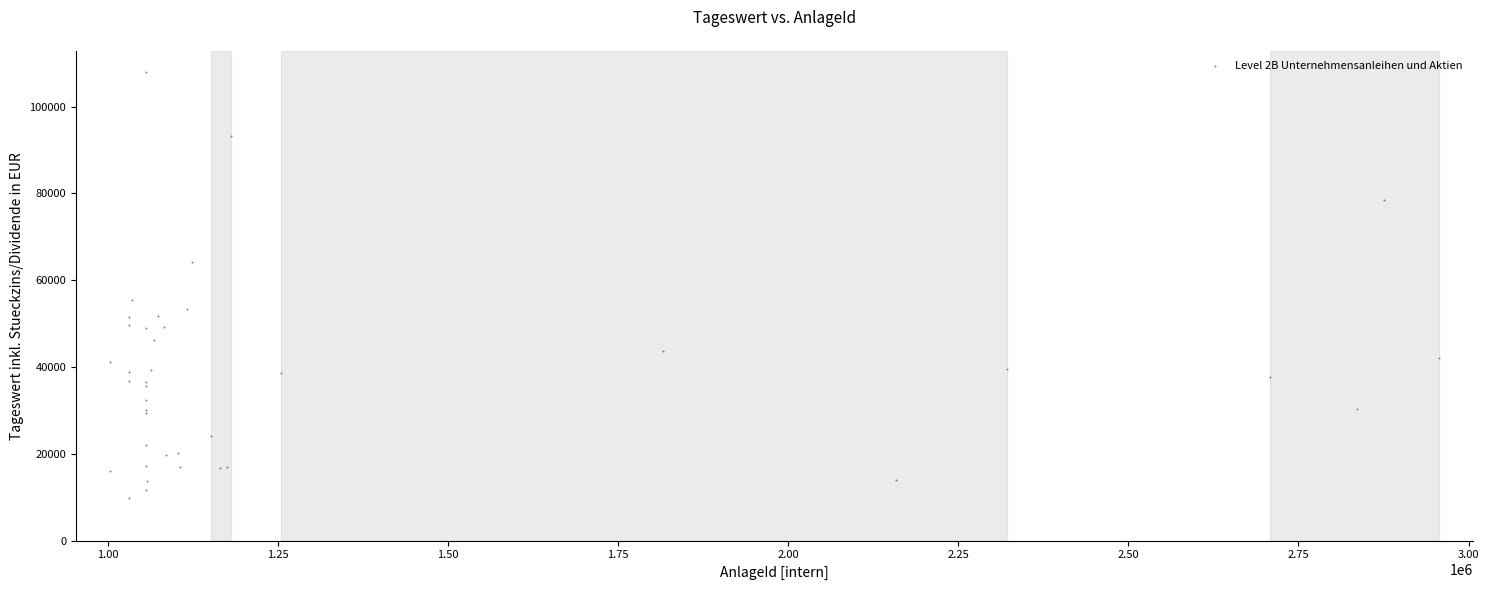

What Y value in the scatter plot is closest to 58819?

55371.2